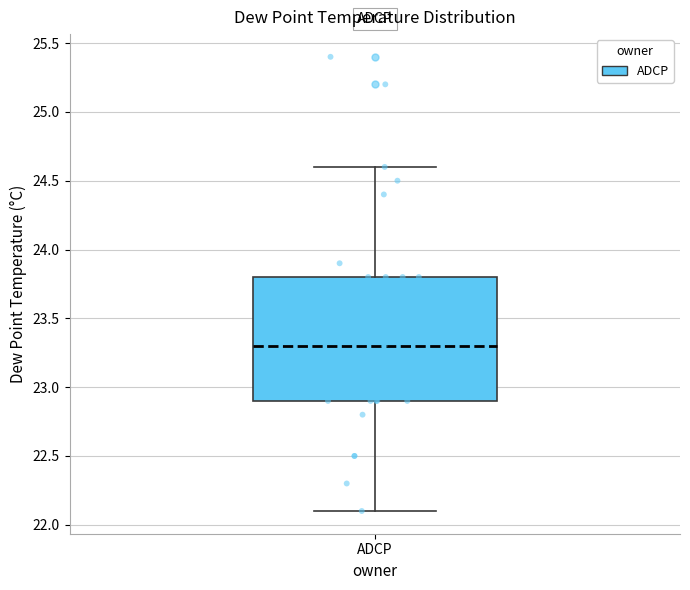

Read this box plot against the y-axis: the position of the median line, the range covered by the box, and the ends of both whiskers. The values are not printed on the chart, so give them approximately, as read against the axis.

median 23.3, box 22.9 to 23.8, whiskers 22.1 to 24.6